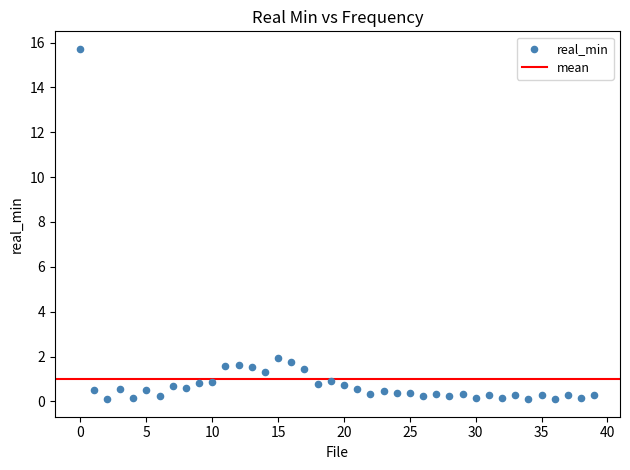

What is the range of Y values (max minus min)?

15.6